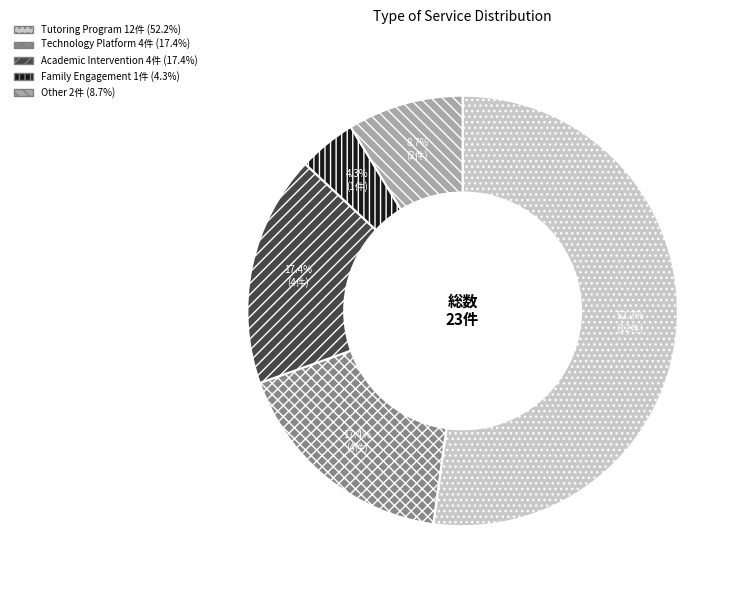

What is the largest slice in the pie chart?

Tutoring Program